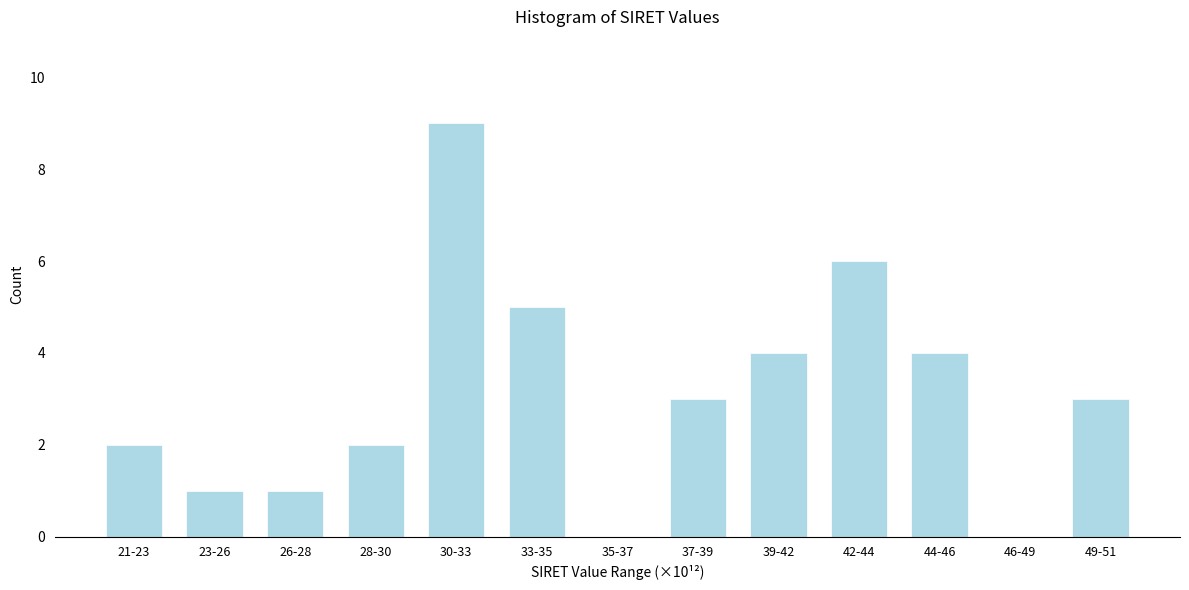

Reading left to right, transcribe all the data shown in this chart.

21-23=2	23-26=1	26-28=1	28-30=2	30-33=9	33-35=5	35-37=0	37-39=3	39-42=4	42-44=6	44-46=4	46-49=0	49-51=3